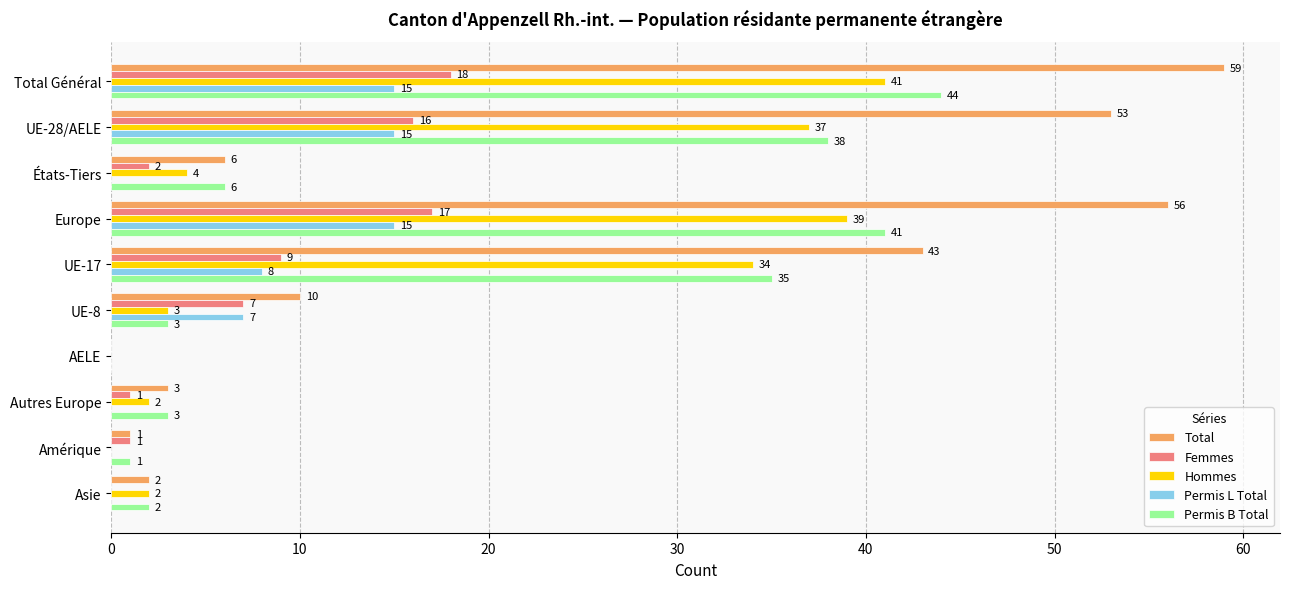

How many series are shown in this chart?

5